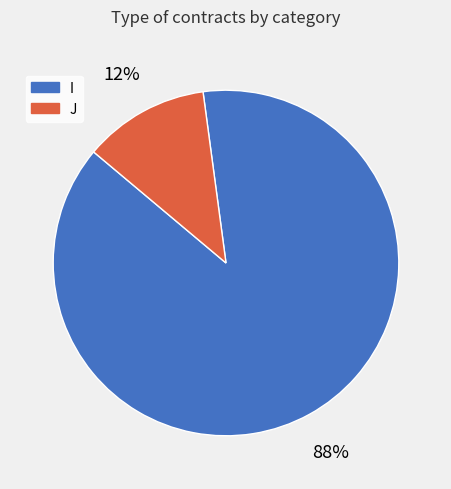

Which has a higher value, J or I?

I